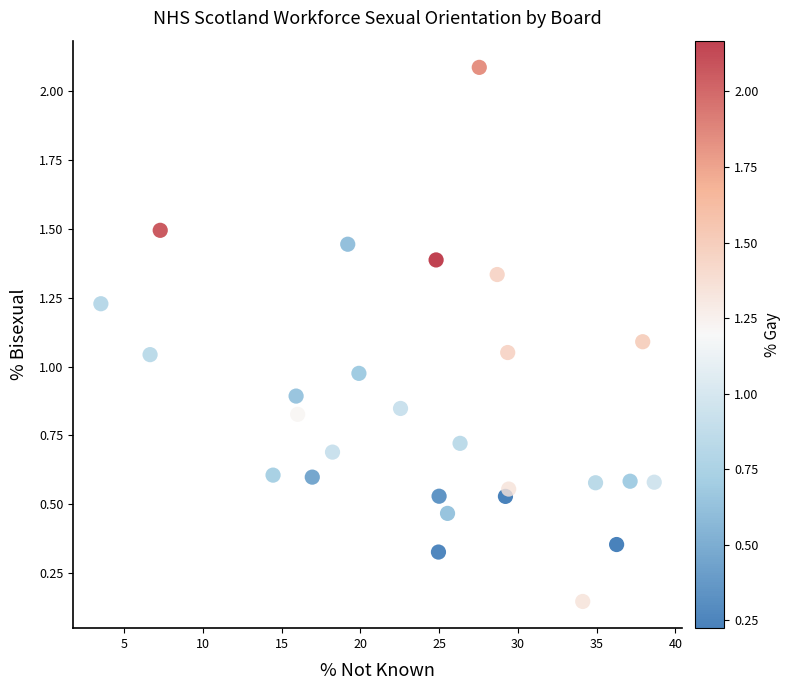

What is the range of X values (max minus min)?

35.1